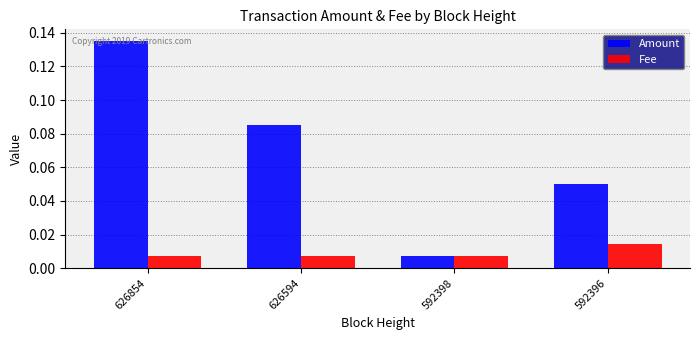

At how many categories does at least one series exceed 0?

4